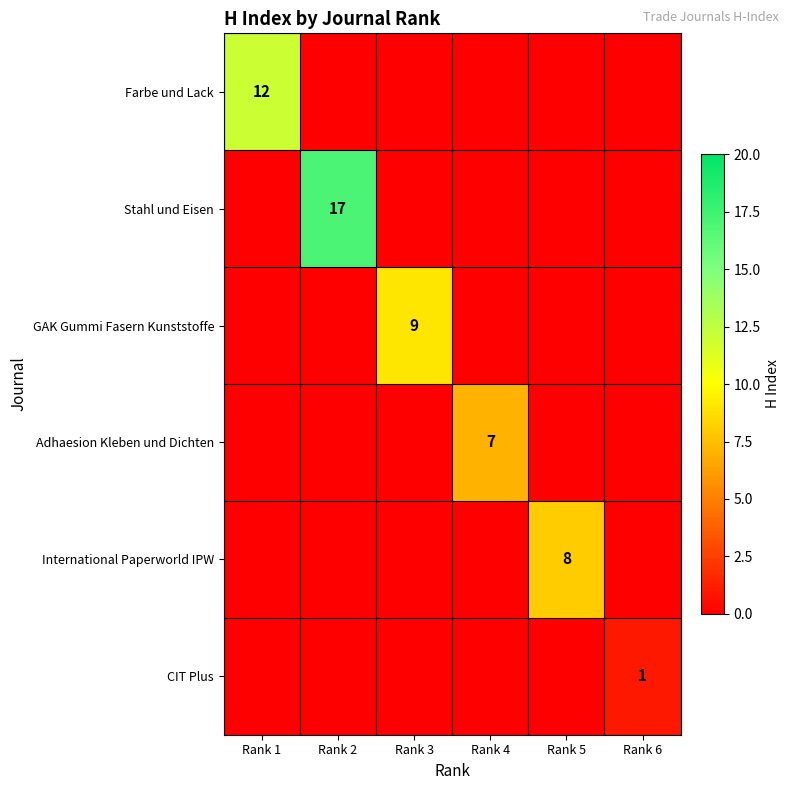

Is the value of GAK Gummi Fasern Kunststoffe at Rank 6 greater than the value of Farbe und Lack at Rank 1?

No